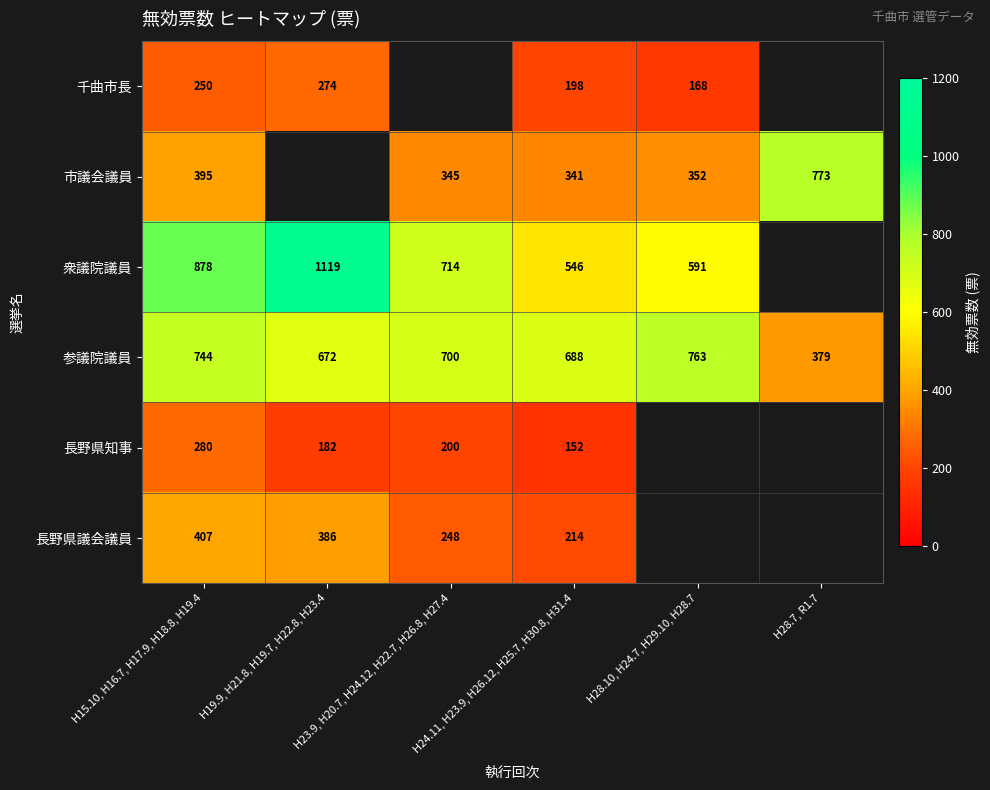

What is the maximum value shown in the chart?

1119.0